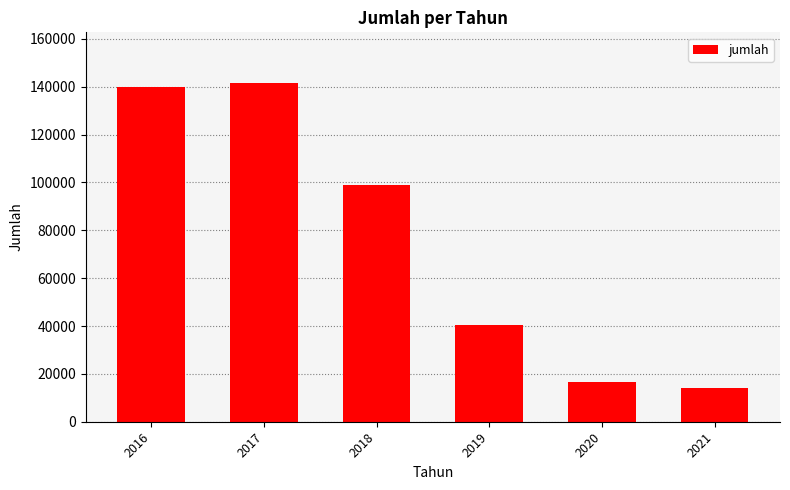

Which has a higher value, 2016 or 2017?

2017